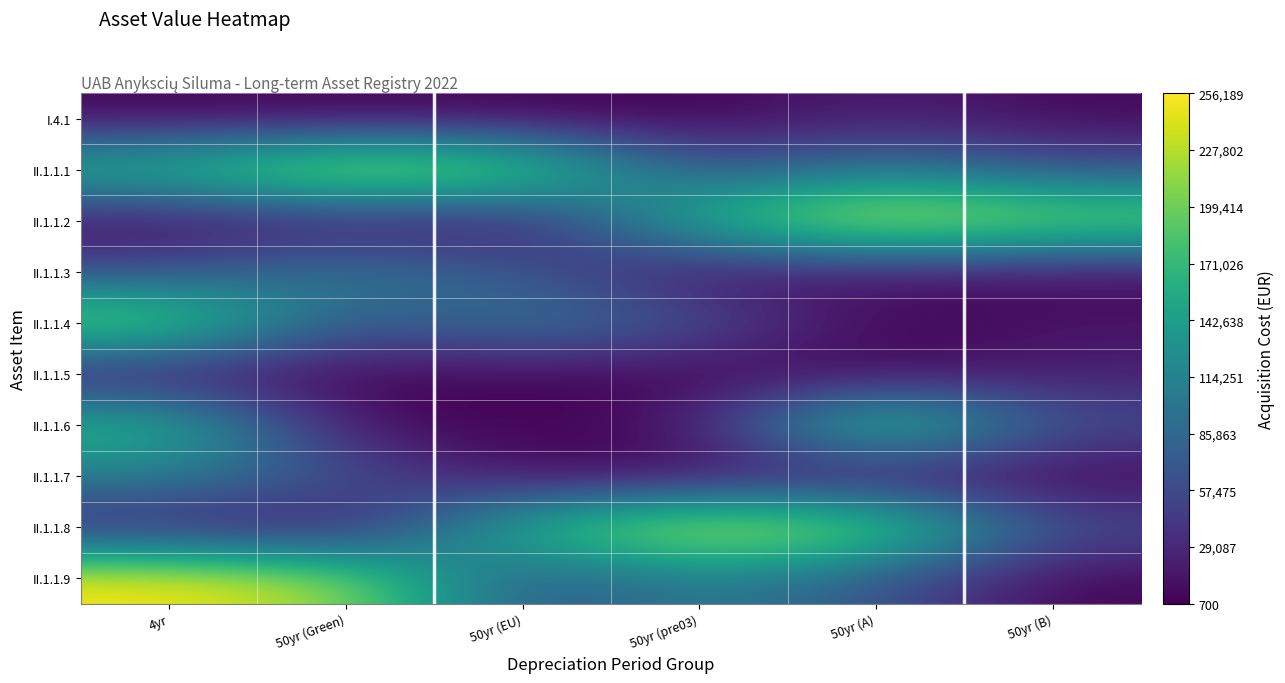

What is the difference between the highest and lowest values at 50yr (A)?

255489.9